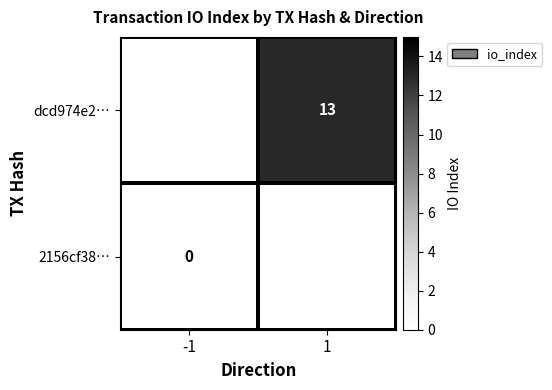

Is the value of 2156cf38… at -1 greater than the value of dcd974e2… at 1?

No